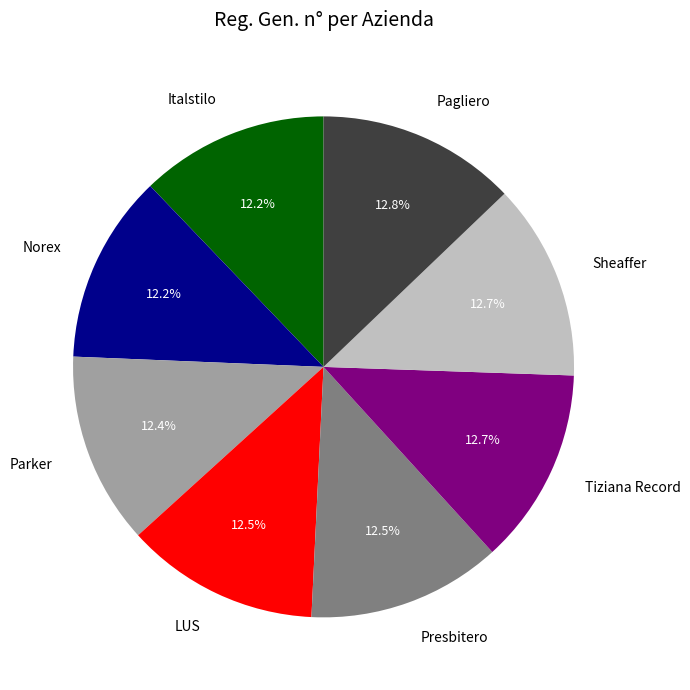

Count the number of slices in the pie.

8